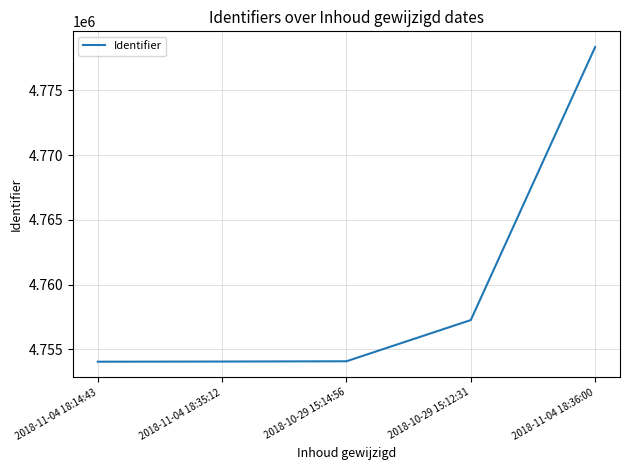

What is the difference between the values at 2018-11-04 18:36:00 and 2018-10-29 15:14:56?

24260